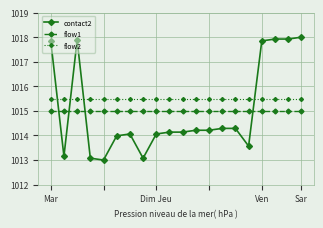

What is the value of the flow1 point at the 5th from the left?

1015.0